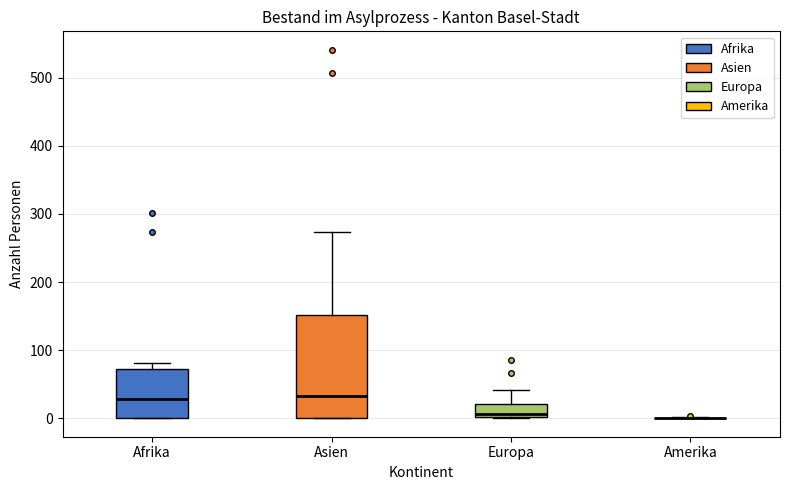

Reading left to right, read every box against the y-axis: the position of its median line, the range the box covers, and the ends of its whiskers. The values are not printed on the chart, so give them approximately, as read against the axis.

Afrika: median 30, box 0 to 70, whiskers 0 to 80
Asien: median 30, box 0 to 150, whiskers 0 to 270
Europa: median 10, box 0 to 20, whiskers 0 to 40
Amerika: box collapsed to a line at 0, whiskers 0 to 0